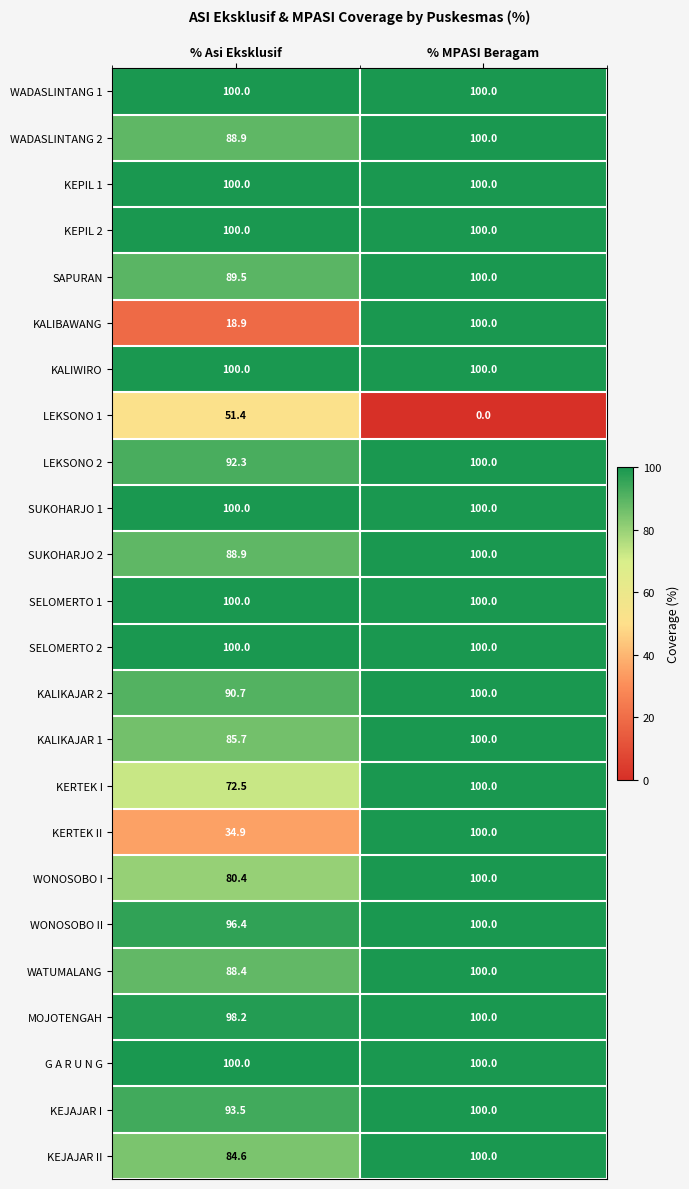

What is the sum of the MOJOTENGAH values at % Asi Eksklusif and % MPASI Beragam?

198.2